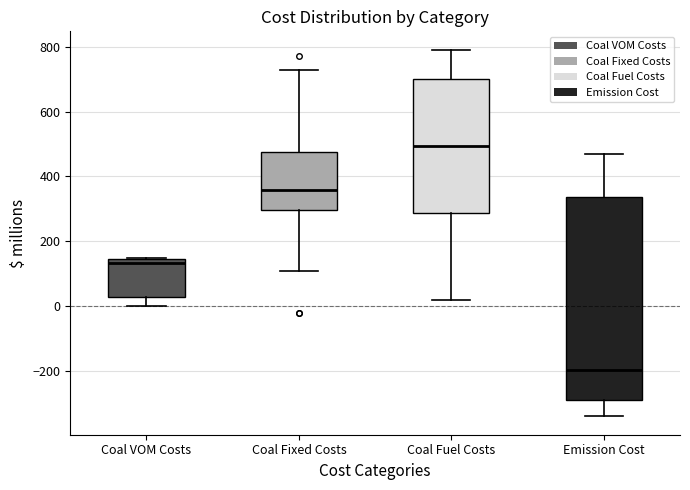

Reading left to right, read every box against the y-axis: the position of its median line, the range the box covers, and the ends of its whiskers. The values are not printed on the chart, so give them approximately, as read against the axis.

Coal VOM Costs: median 140 (just below the box's upper edge), box 20 to 140, whiskers 0 to 140
Coal Fixed Costs: median 360, box 300 to 480, whiskers 100 to 720
Coal Fuel Costs: median 500, box 280 to 700, whiskers 20 to 800
Emission Cost: median -200, box -300 to 340, whiskers -340 to 460